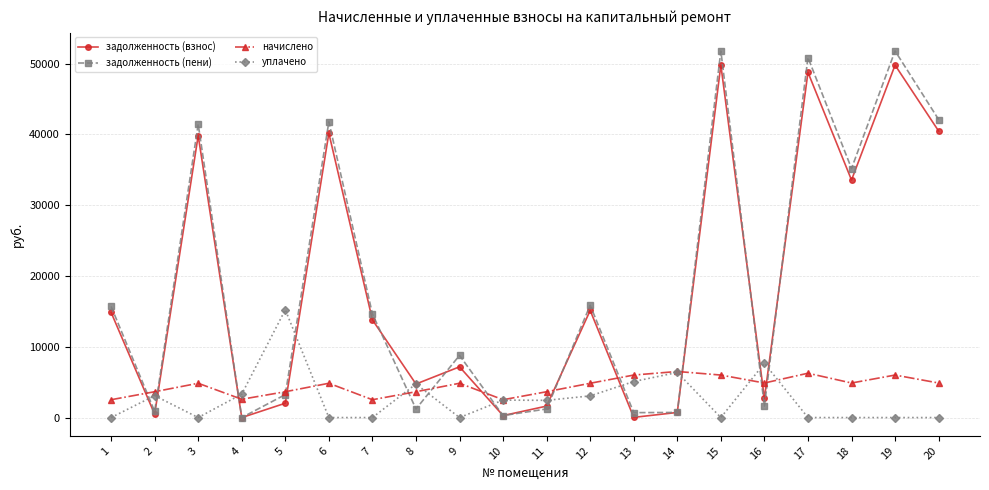

What is the maximum value shown in the chart?

51781.4